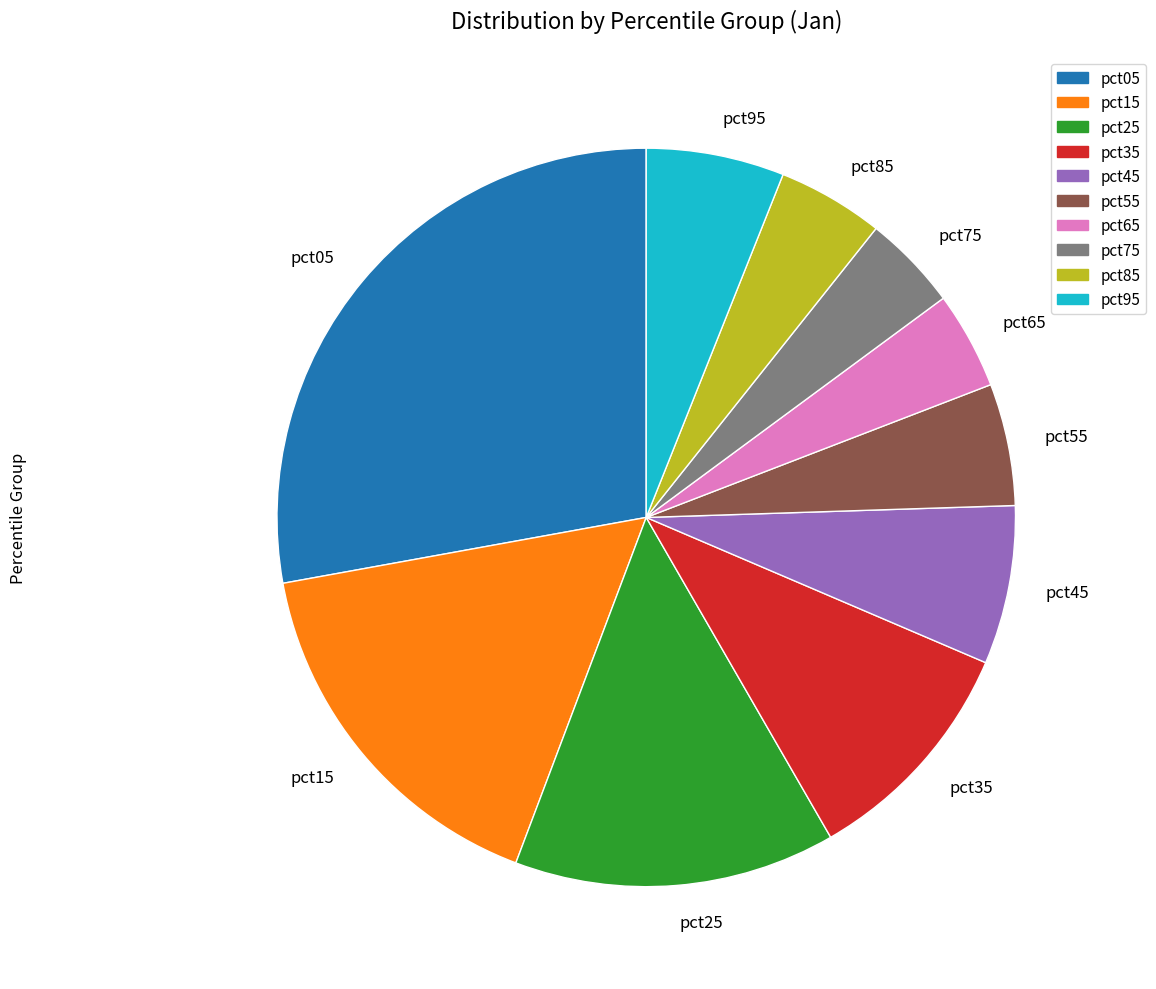

True or false: pct95 accounts for 1% of the total.

False